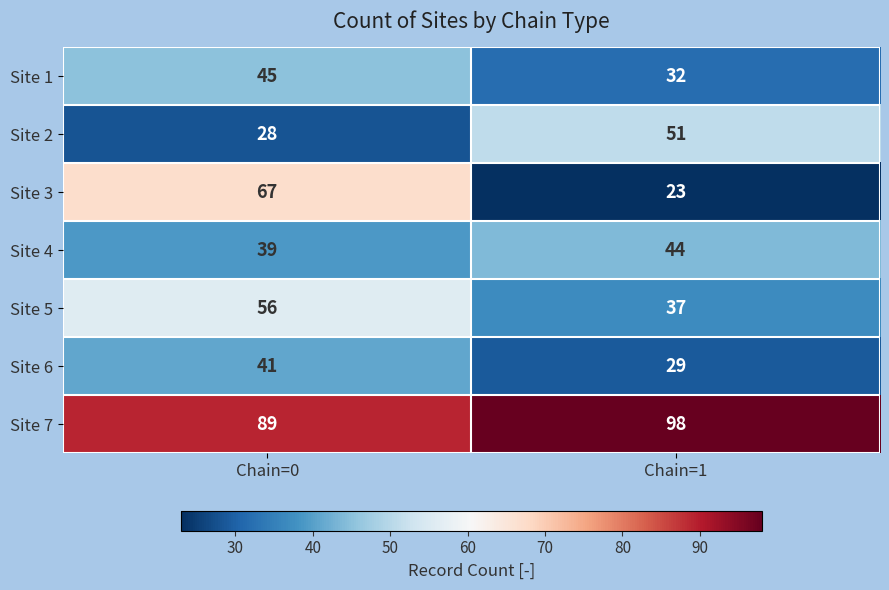

The value of Site 4 at Chain=0 is 39. True or false?

True